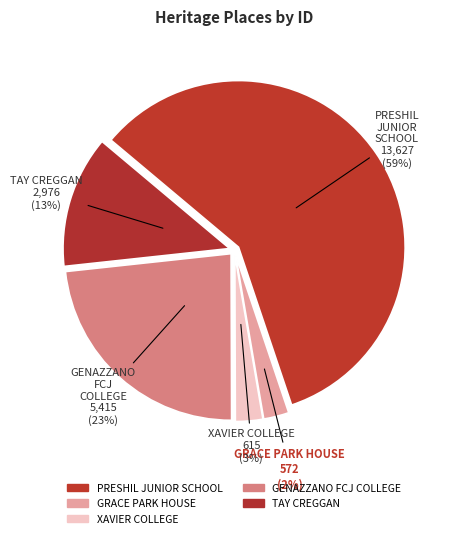

What percentage is the GRACE PARK HOUSE slice, to the nearest percent?

2%